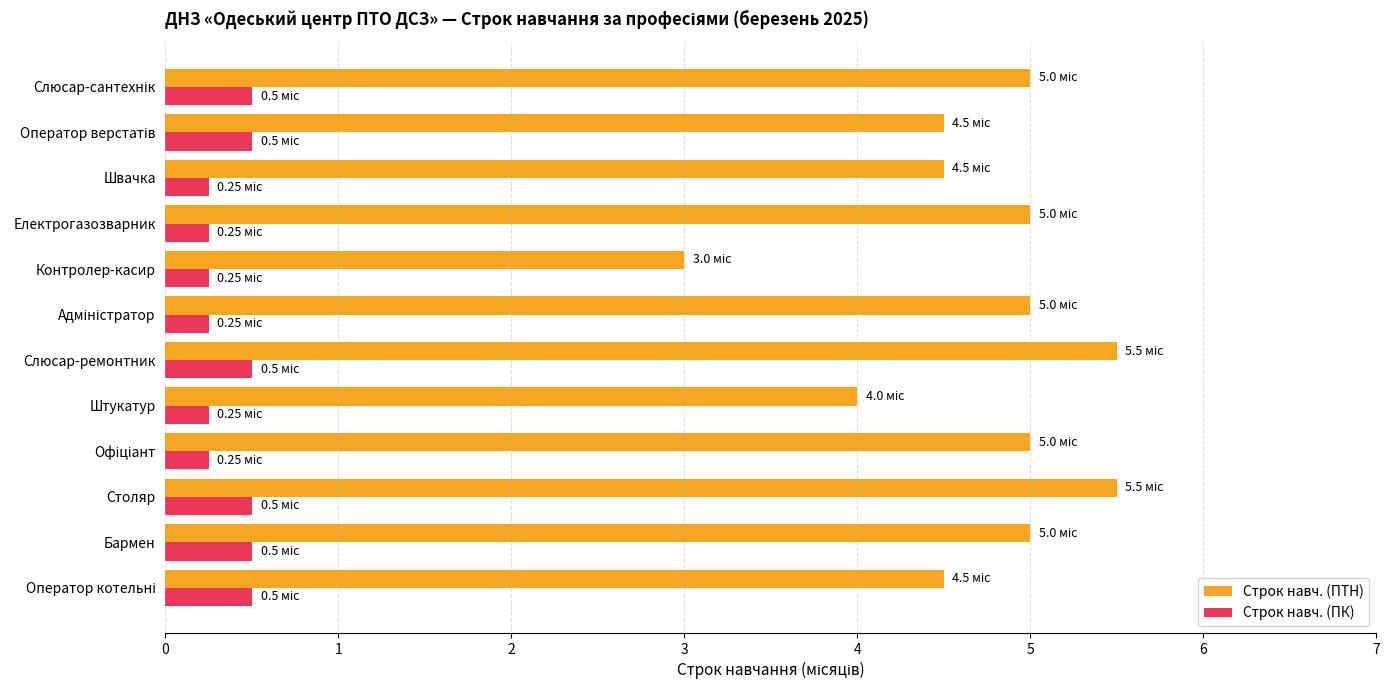

Which series has the widest spread of values?

Строк навч. (ПТН)